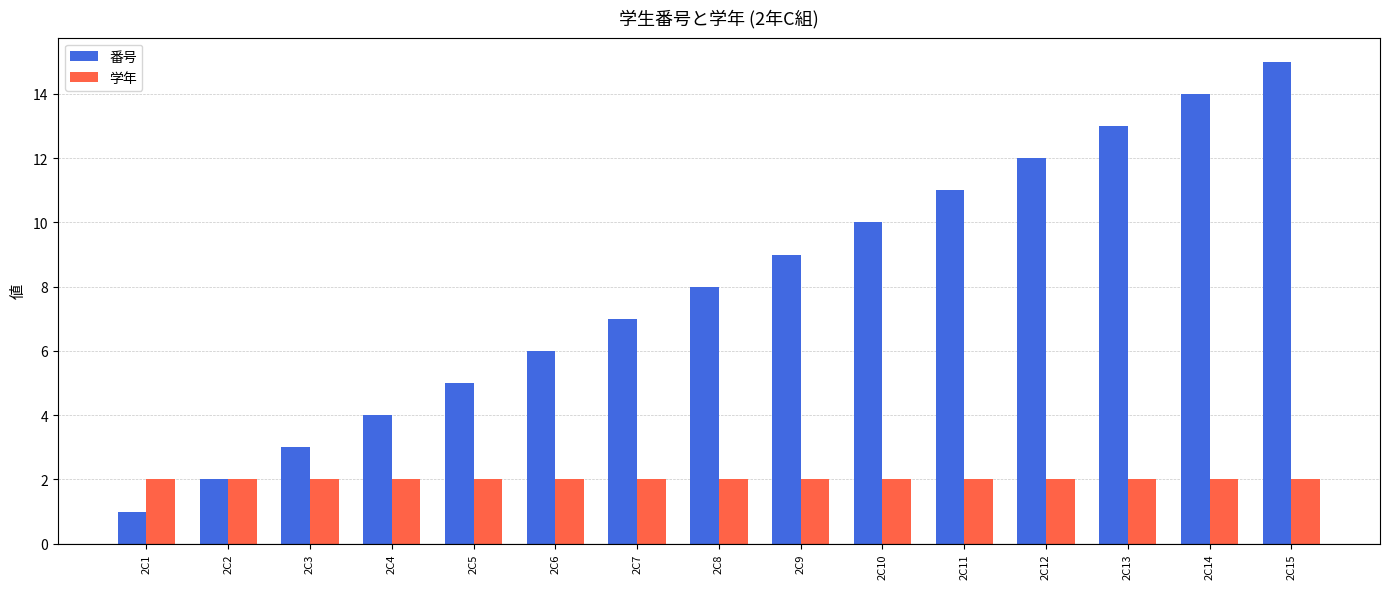

Rank the series at 2C5 from lowest to highest value.

学年, 番号